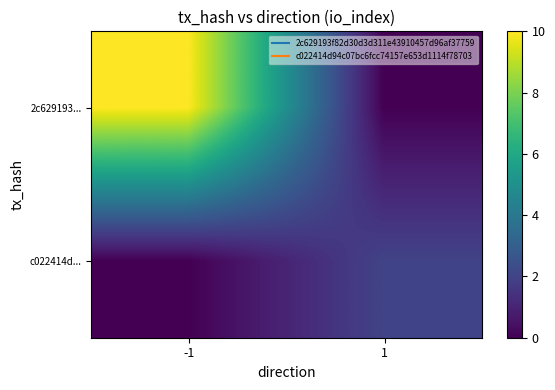

Which series has the largest total across all categories?

2c629193...